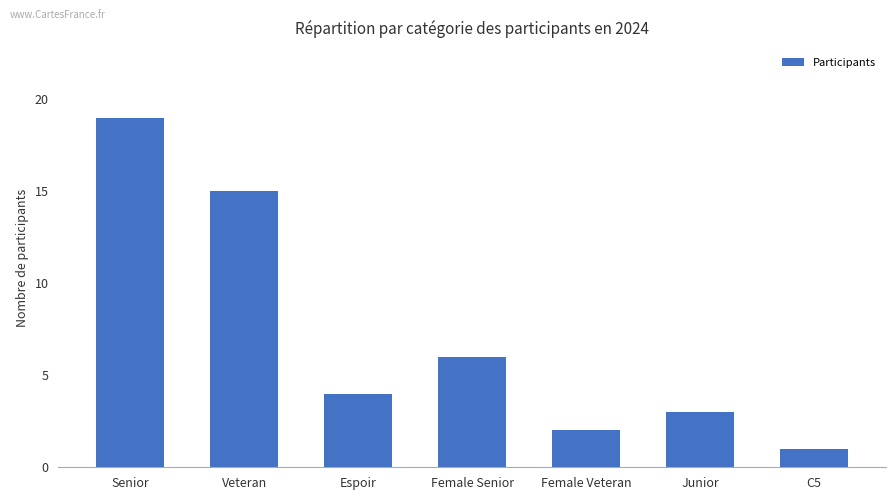

What is the sum of all values?

50